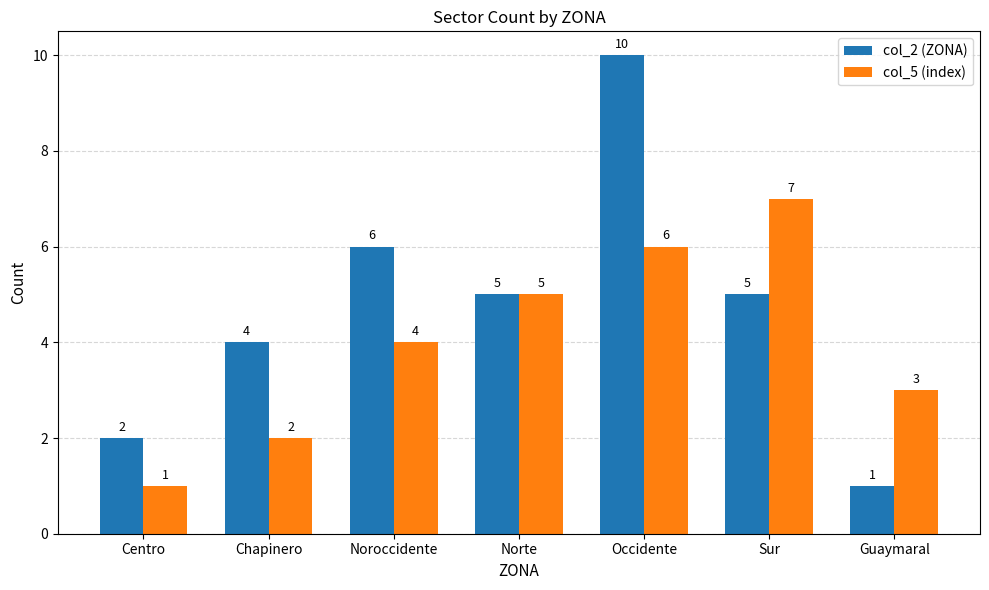

What is the approximate value of col_5 (index) at Noroccidente?

4